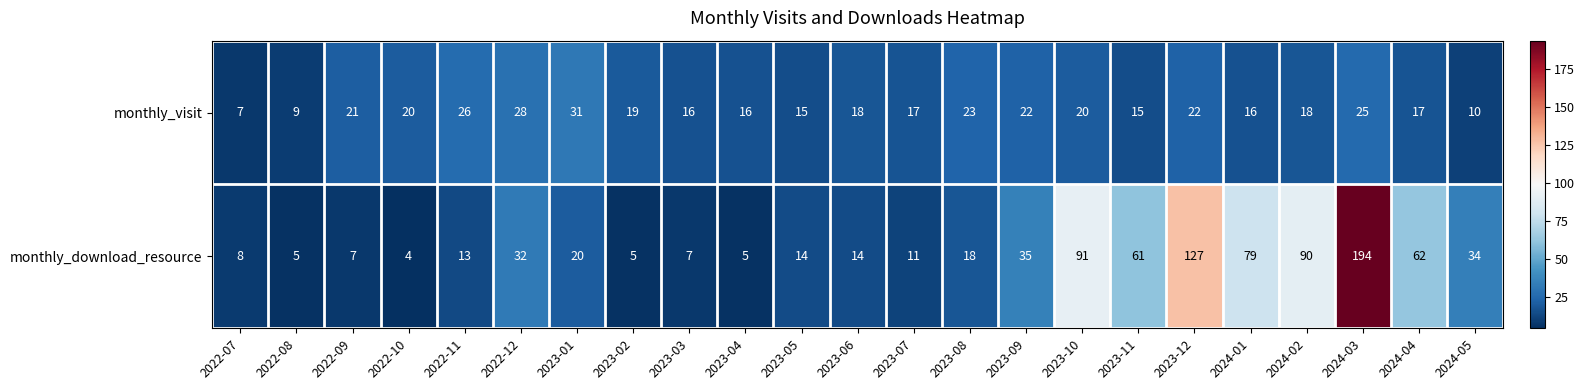

Where does the monthly_visit series first go above 18?

2022-09